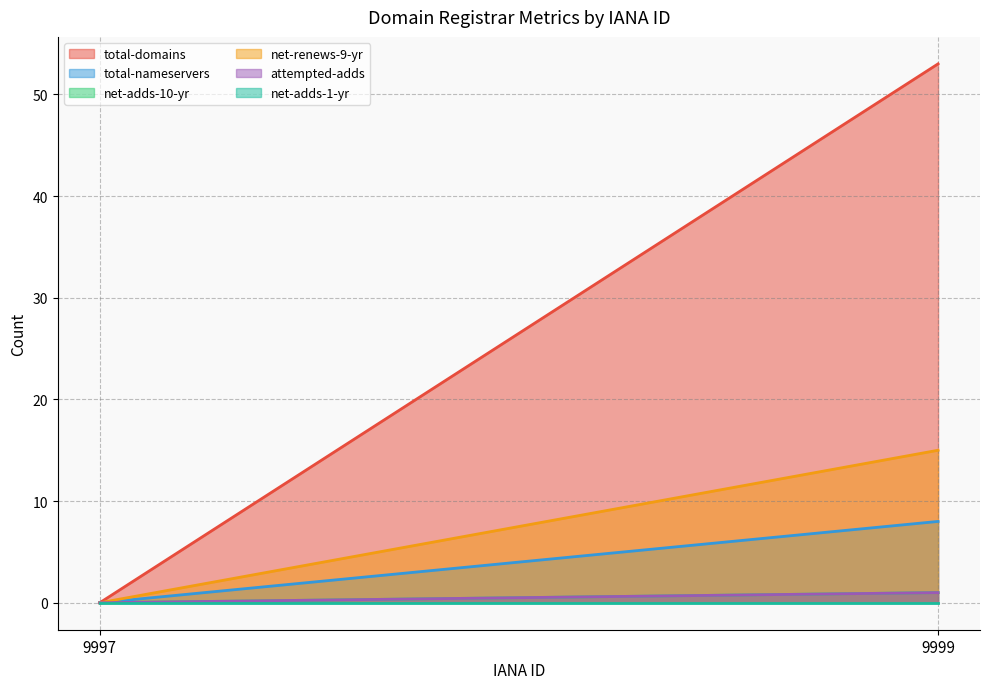

Rank the series at 9997 from highest to lowest value.

total-domains, total-nameservers, net-adds-10-yr, net-renews-9-yr, attempted-adds, net-adds-1-yr